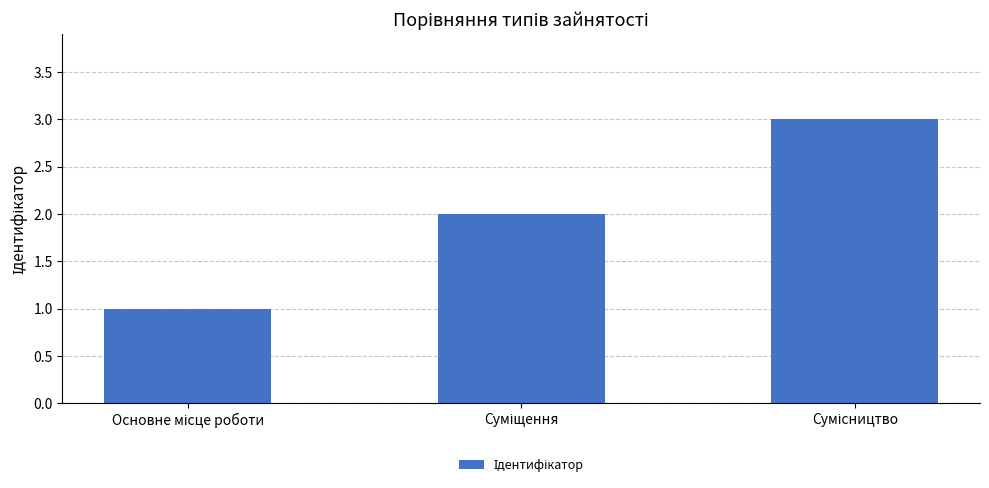

What is the greatest value displayed?

3